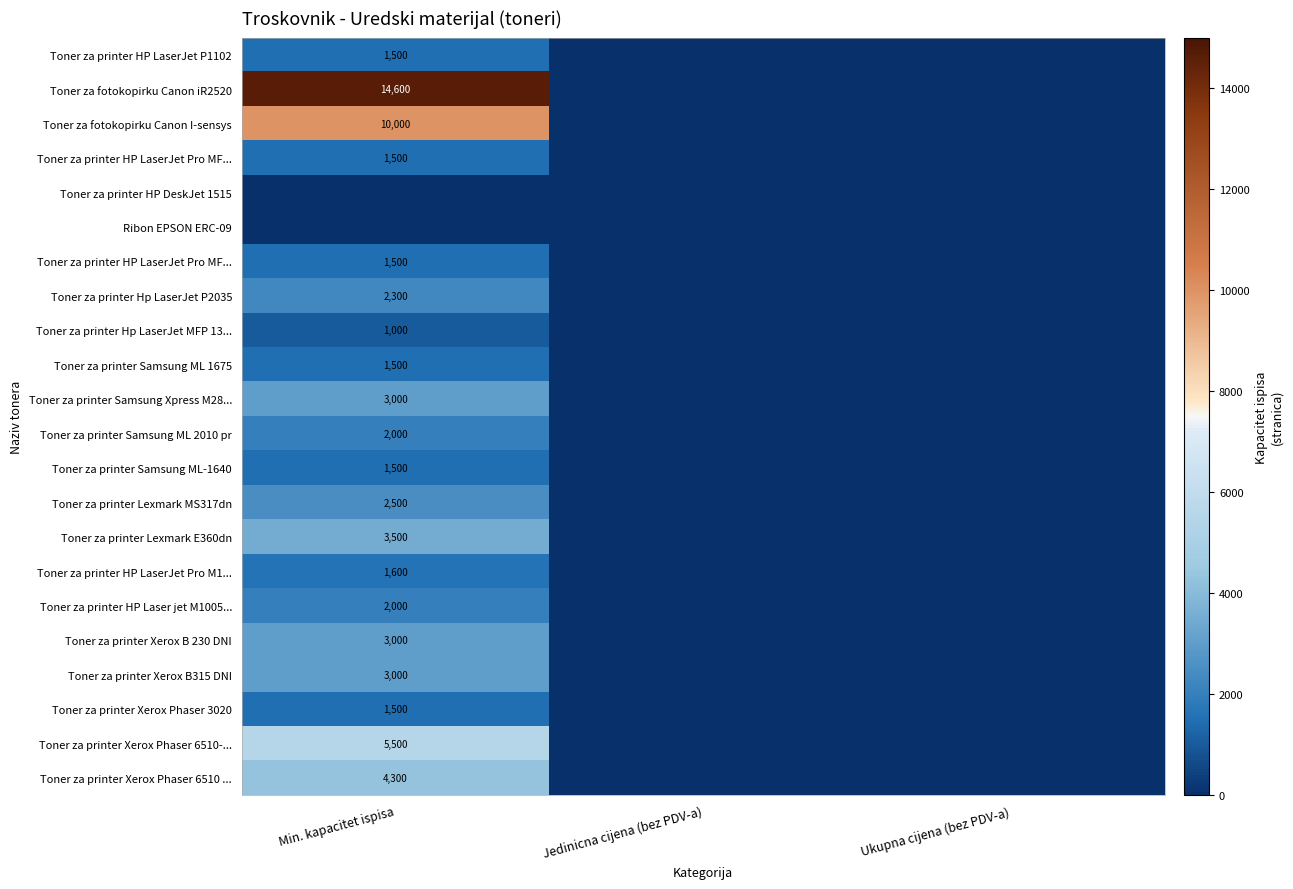

Between Jedinicna cijena (bez PDV-a) and Ukupna cijena (bez PDV-a), which is larger?

Jedinicna cijena (bez PDV-a)